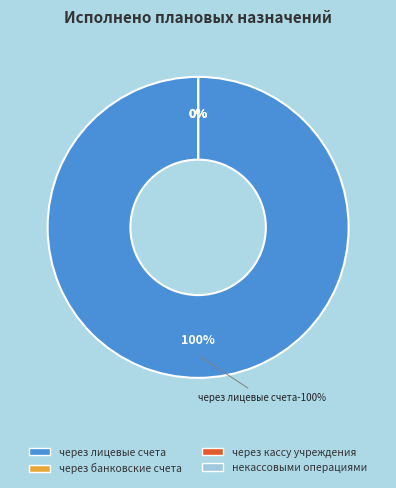

What is the largest slice in the pie chart?

через лицевые счета